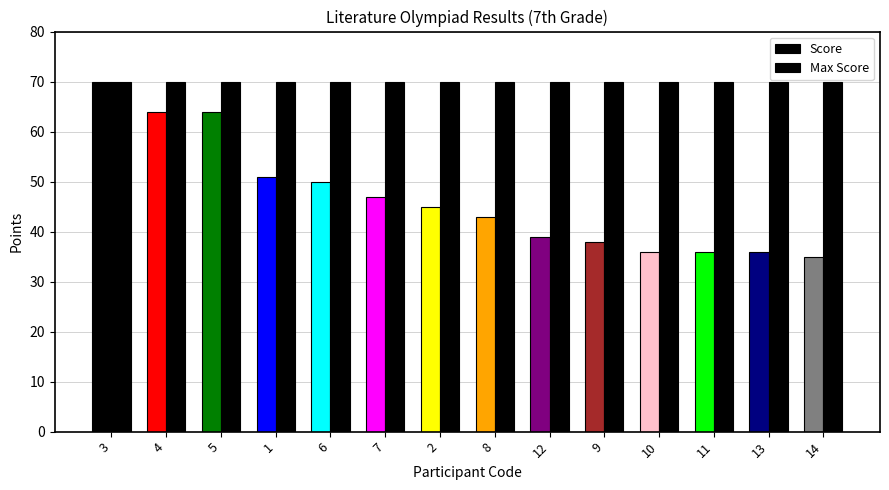

At which label does Score first exceed 45?

3